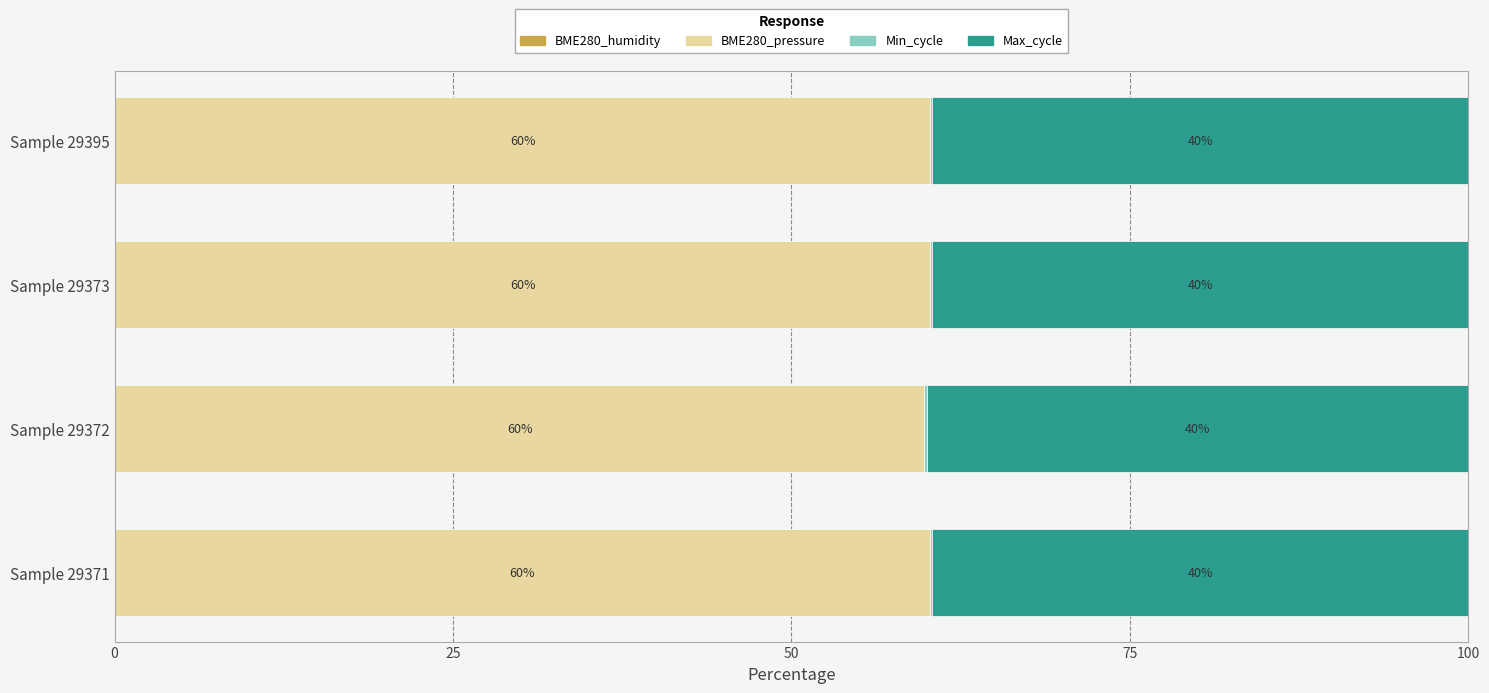

What is the total value across all series at Sample 29373?

100.0